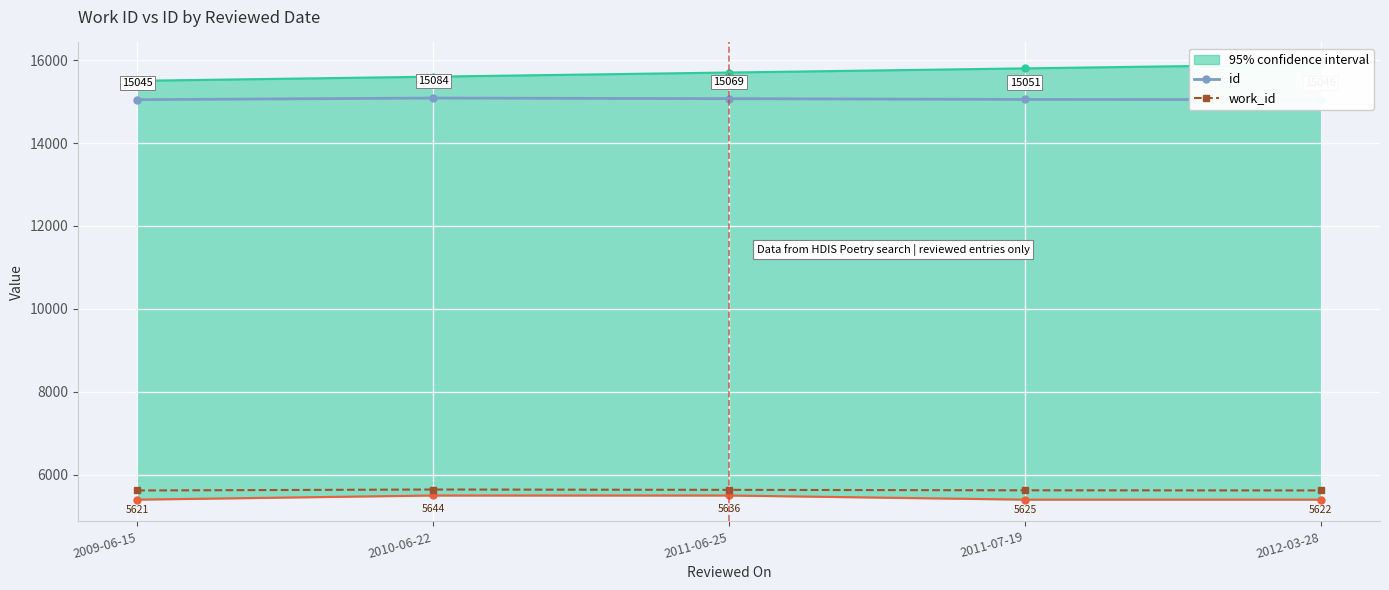

How many interior local peaks does the work_id series have?

1